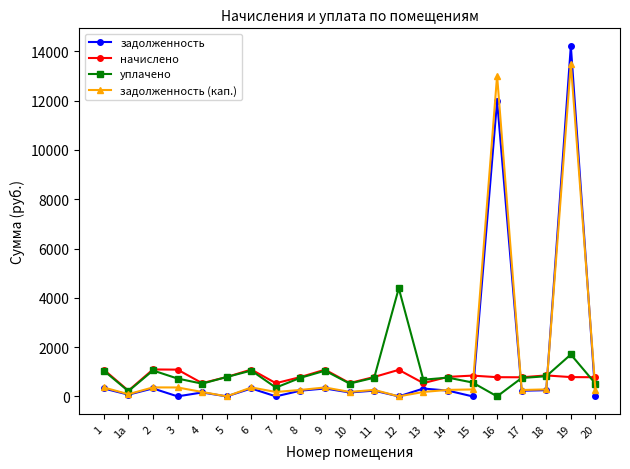

What is the label of the 10th point from the left?

9